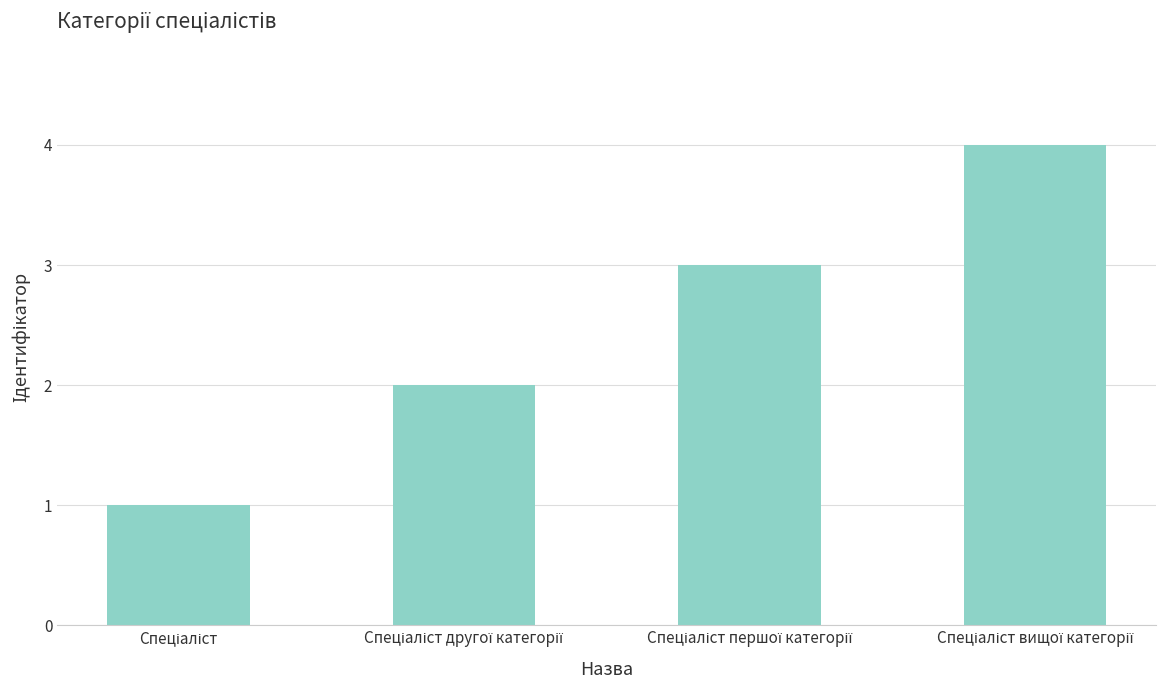

What is the minimum value shown in the chart?

1